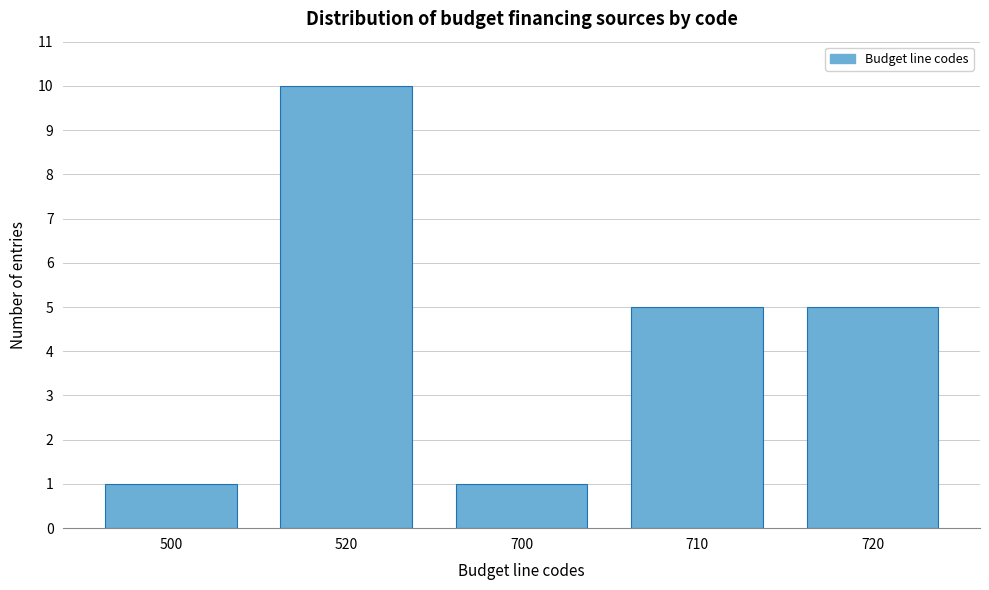

Reading left to right, transcribe all the data shown in this chart.

500=1	520=10	700=1	710=5	720=5